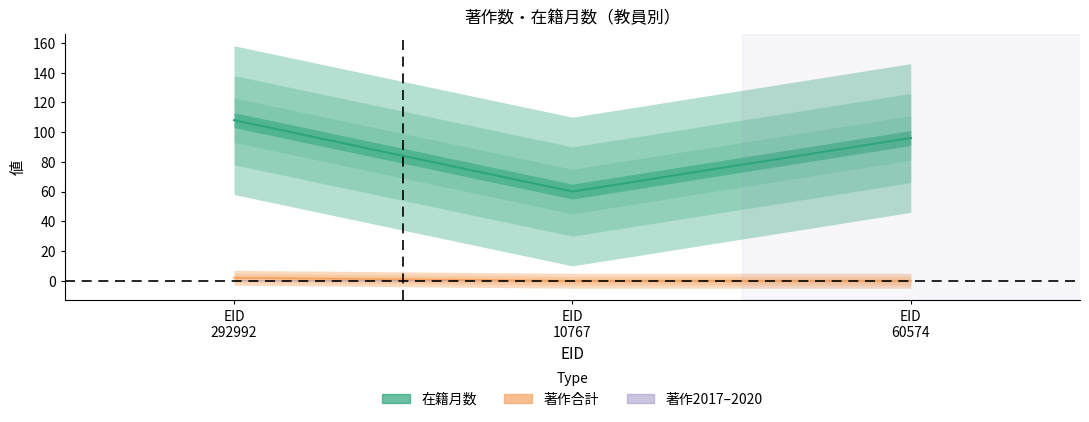

How many lines are shown in the chart?

6